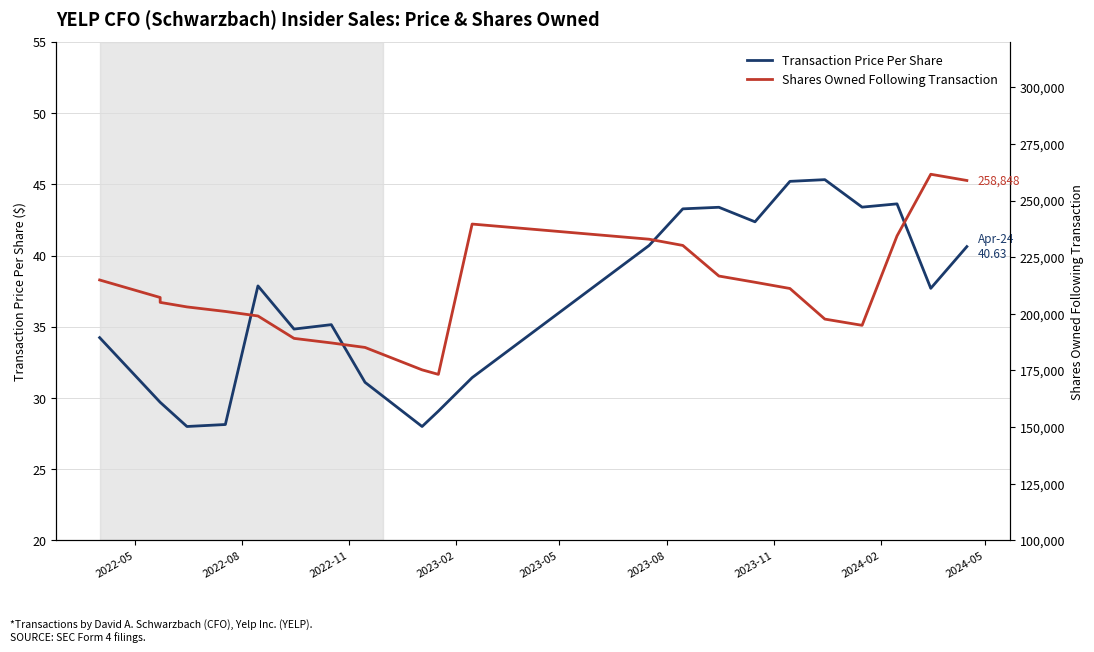

Is it true that Transaction Price Per Share equals 28.6 at 13?

False